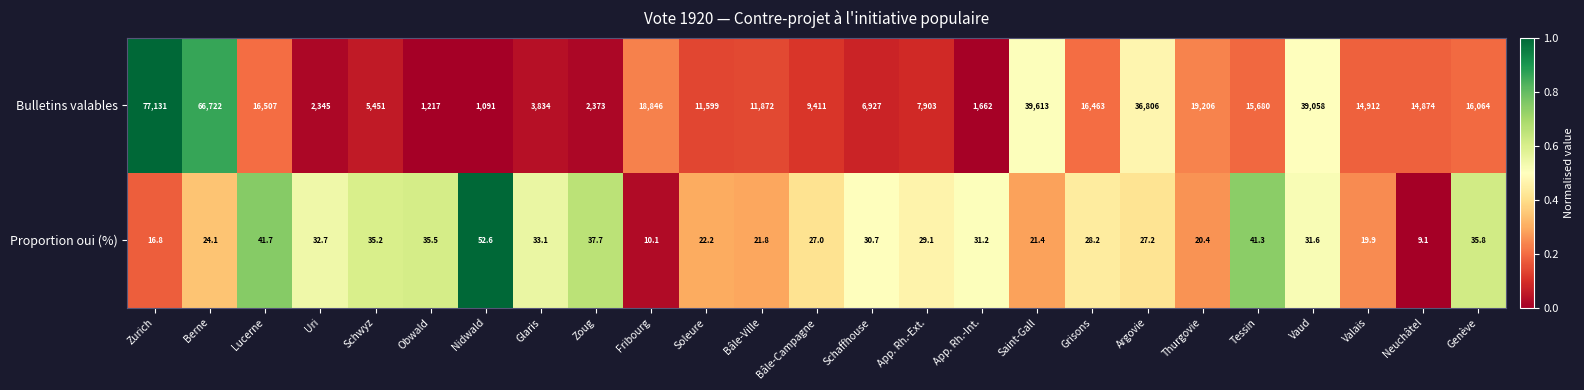

Count the number of data series in this chart.

2